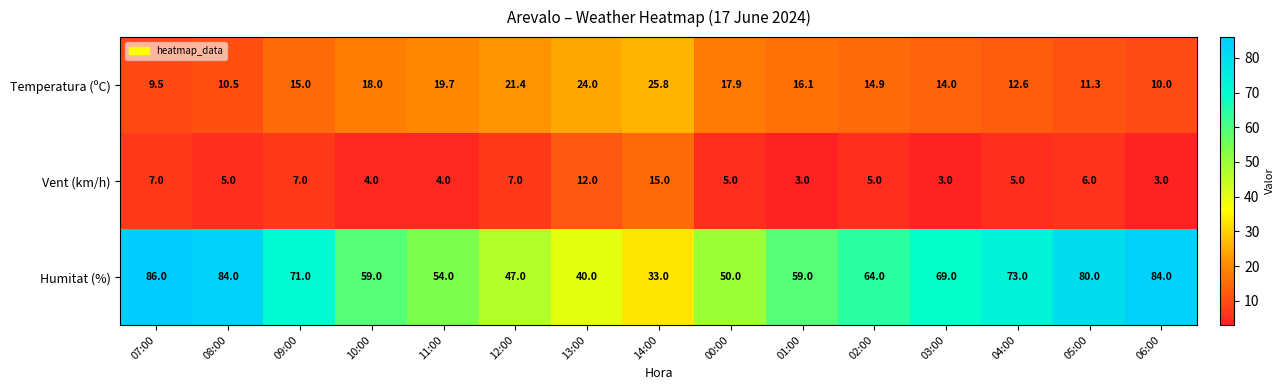

What value does the Vent (km/h) series have at 00:00?

5.0